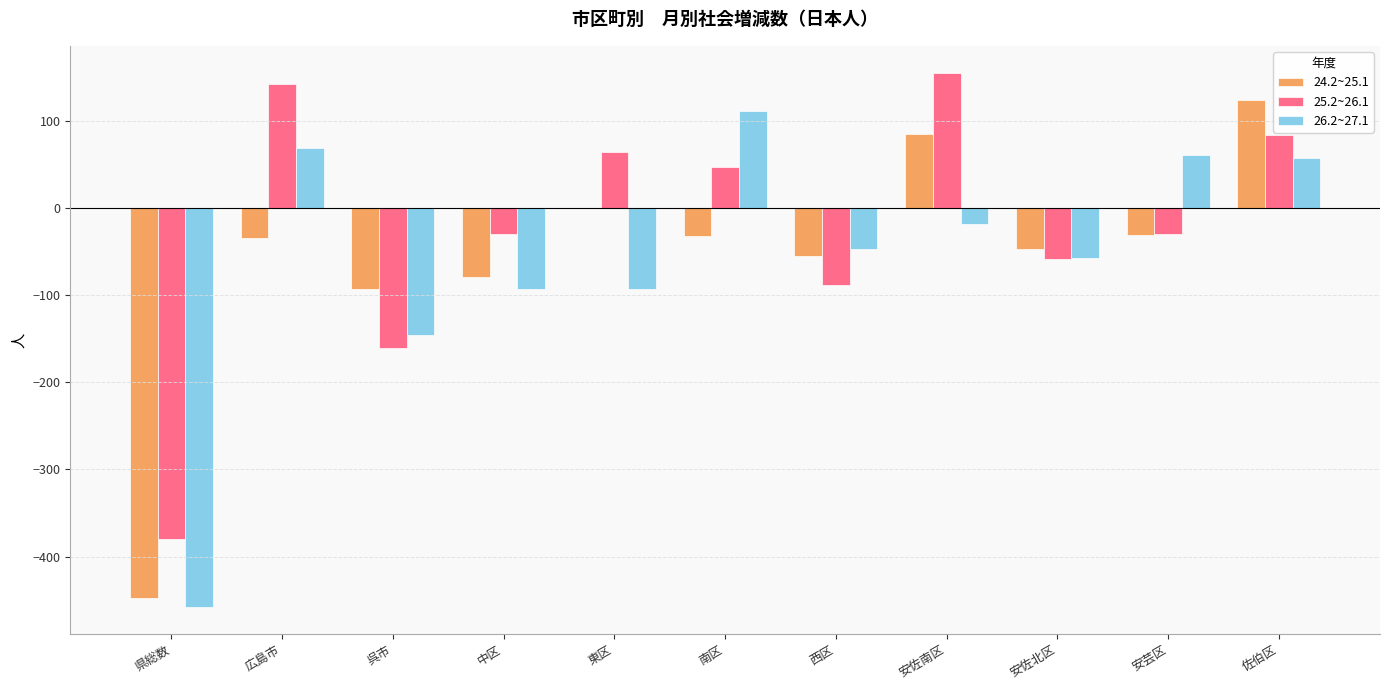

Are the bars horizontal?

No